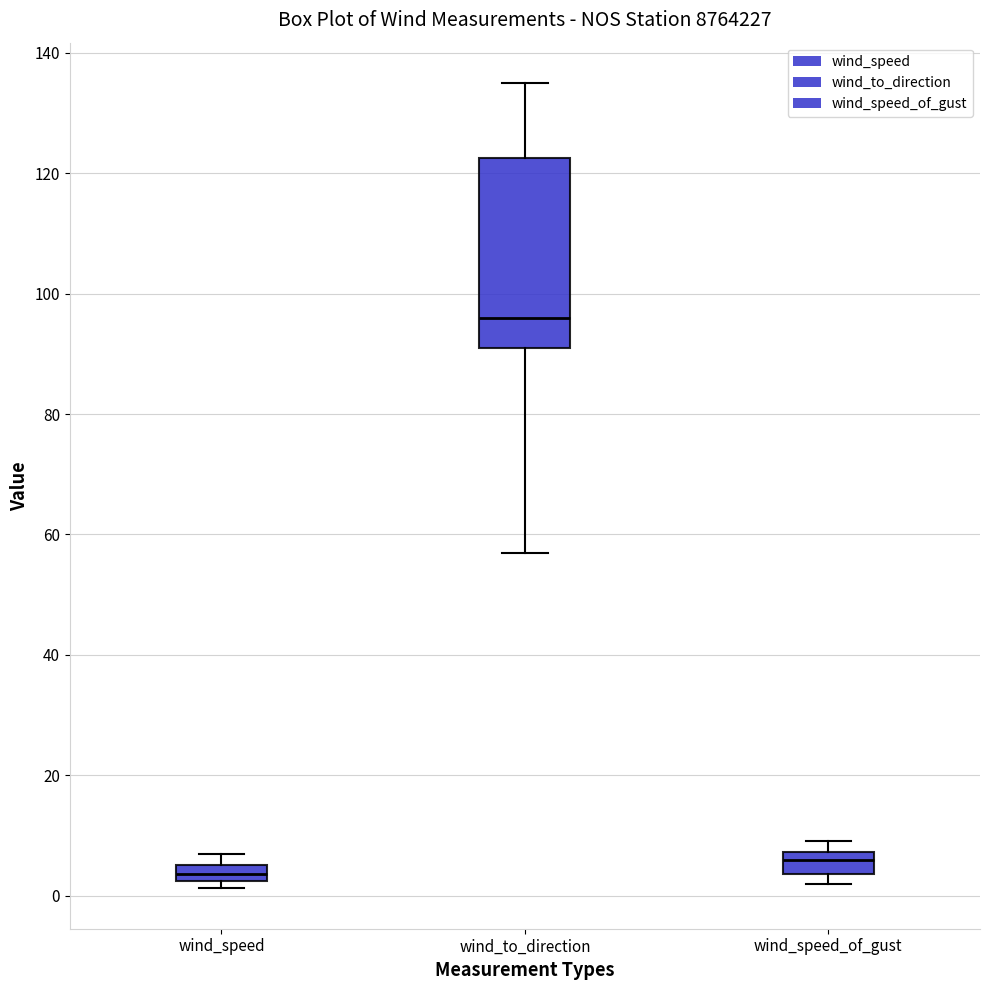

Which box has the highest median line?

wind_to_direction